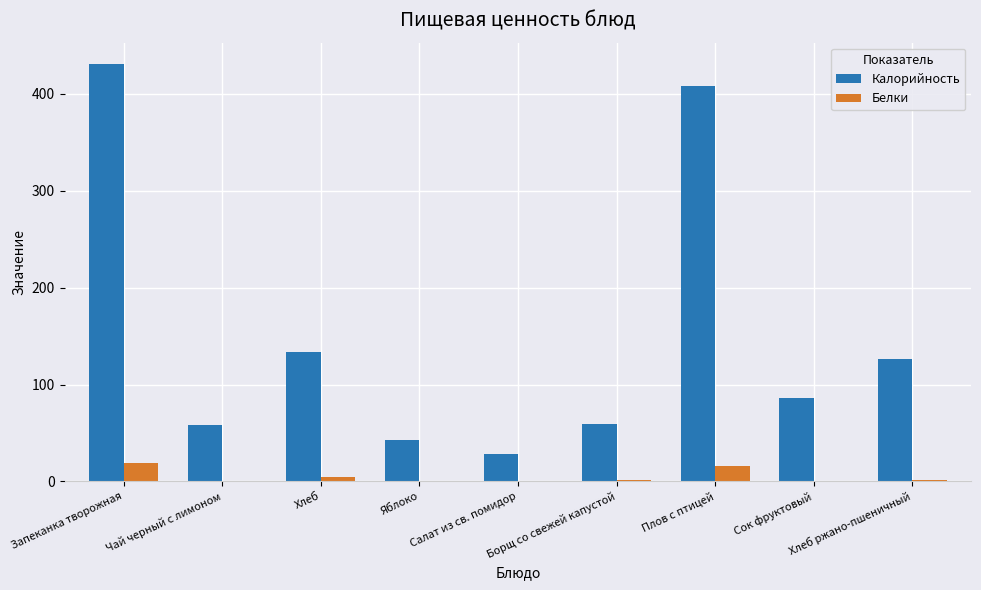

What is the spread (max minus min) of values at Яблоко?

42.3